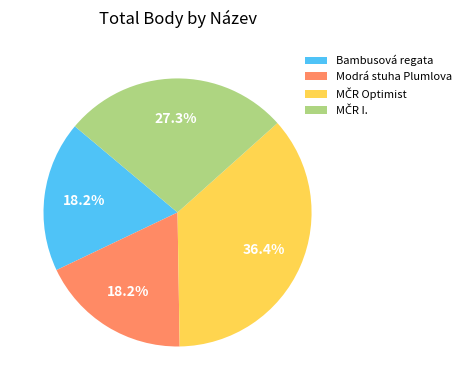

How many segments does this pie chart have?

4